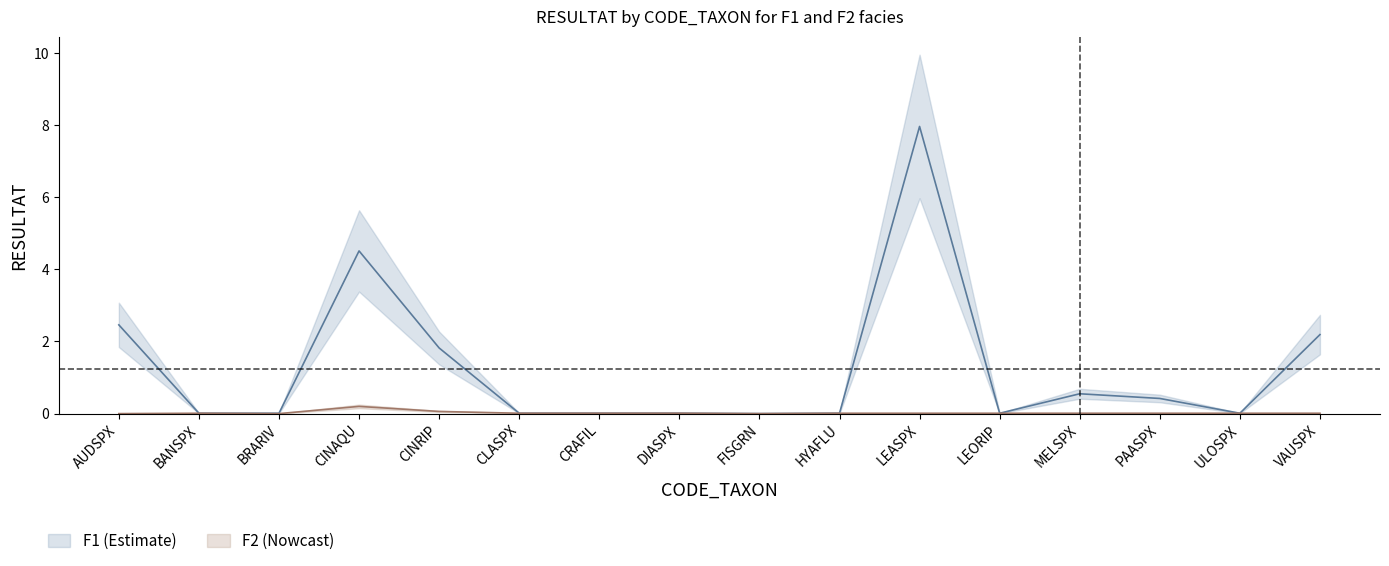

What is the label of the 5th point from the left?

CINRIP